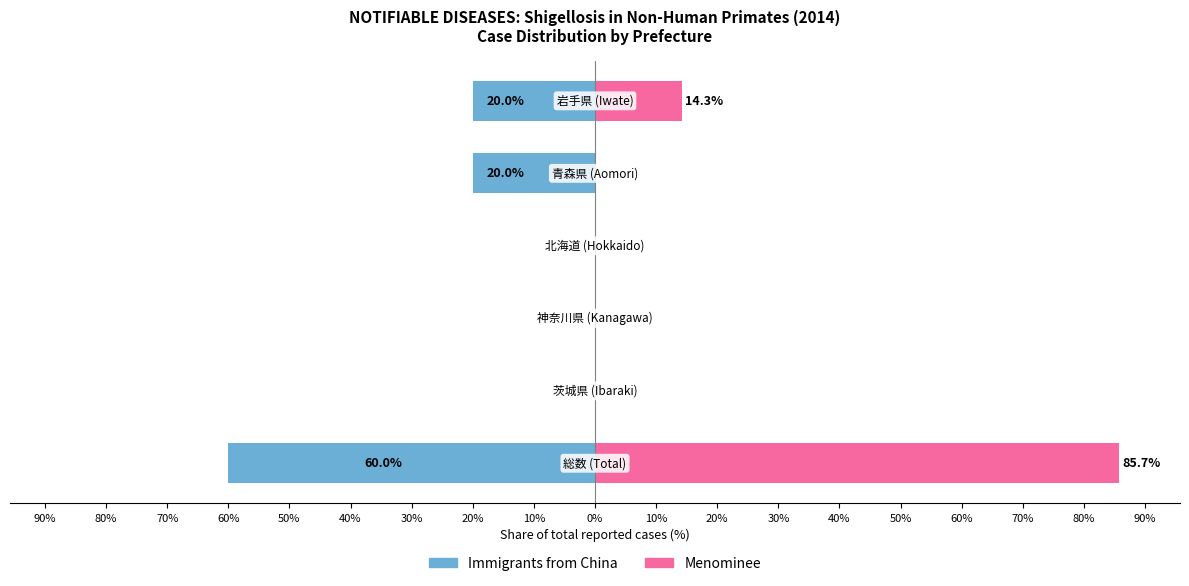

How many distinct data groups are displayed?

2